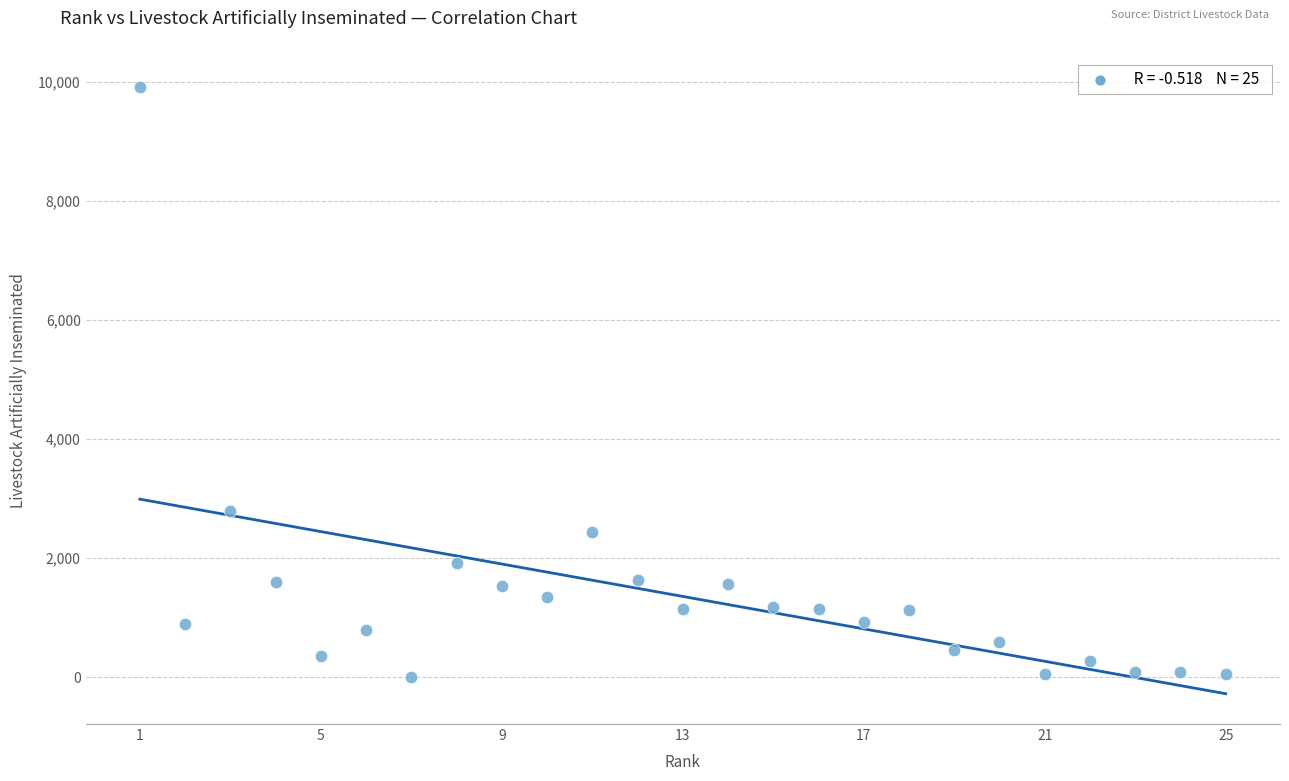

What Y value in the scatter plot is closest to 4957?

2795